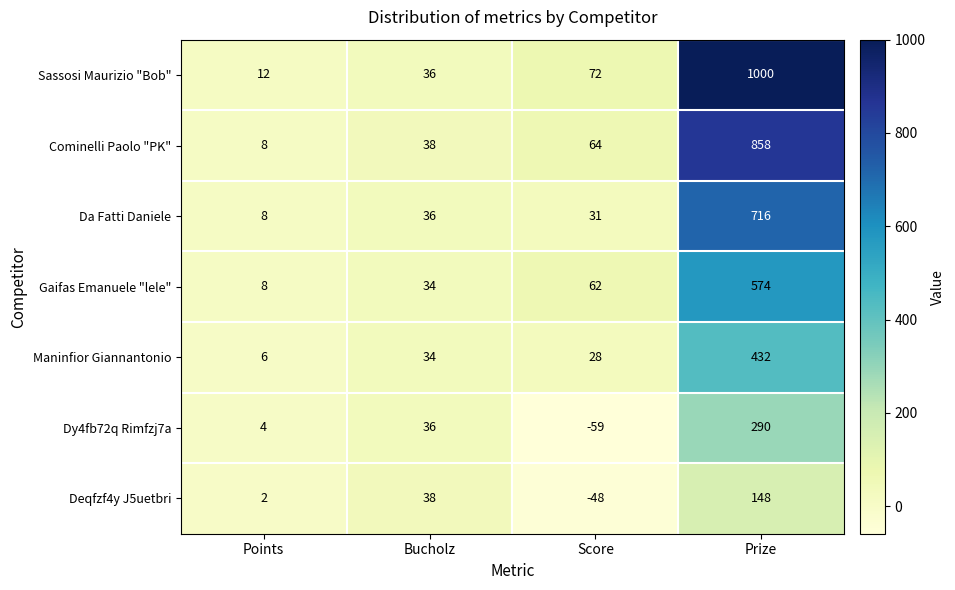

Rank the series at Prize from highest to lowest value.

Sassosi Maurizio "Bob", Cominelli Paolo "PK", Da Fatti Daniele, Gaifas Emanuele "lele", Maninfior Giannantonio, Dy4fb72q Rimfzj7a, Deqfzf4y J5uetbri